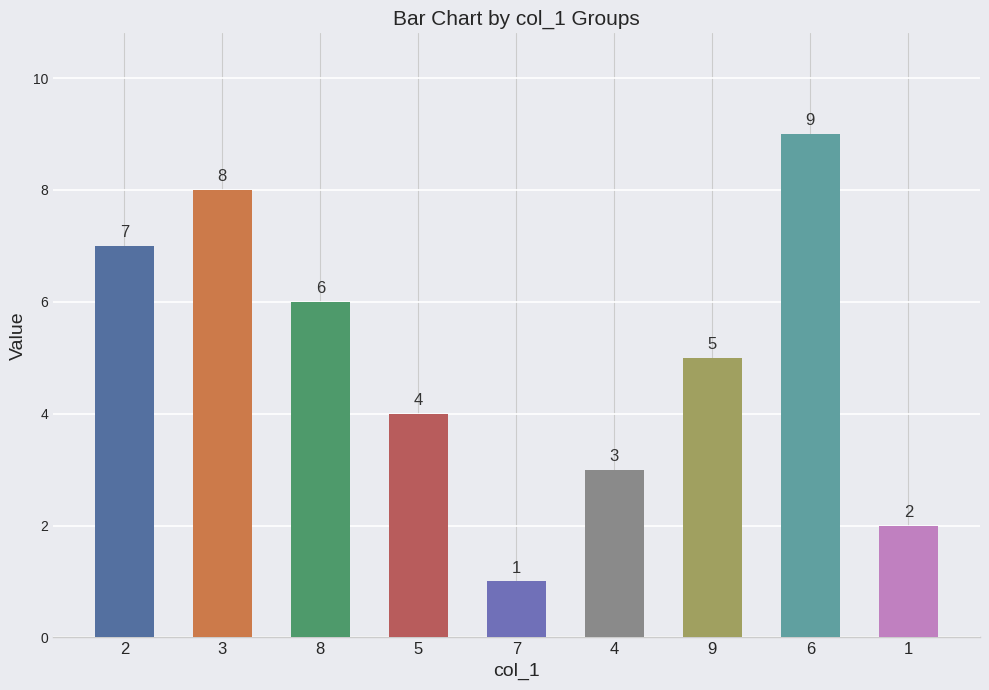

What is the average value?

5